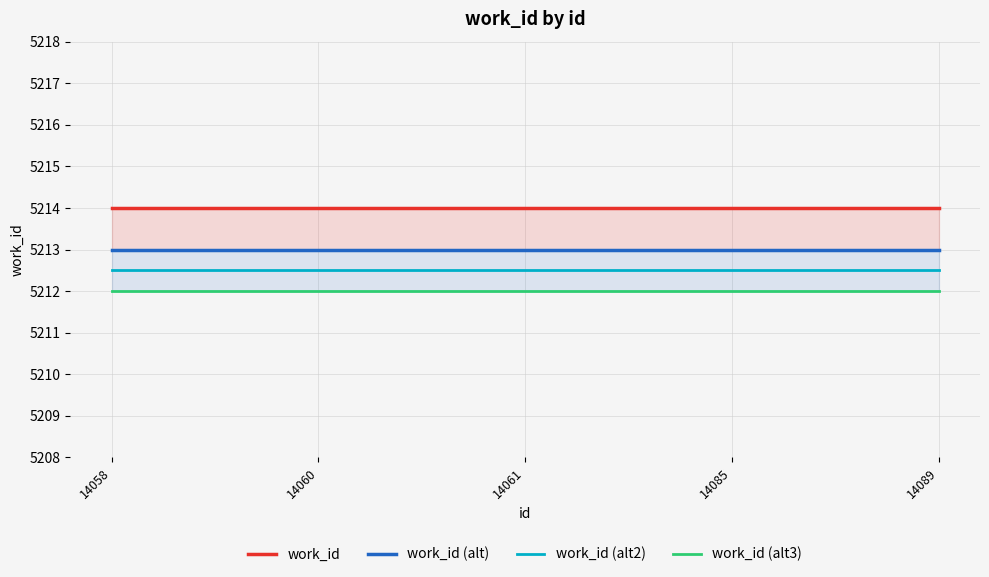

Rank the categories by work_id (alt2) value from lowest to highest.

14058, 14060, 14061, 14085, 14089